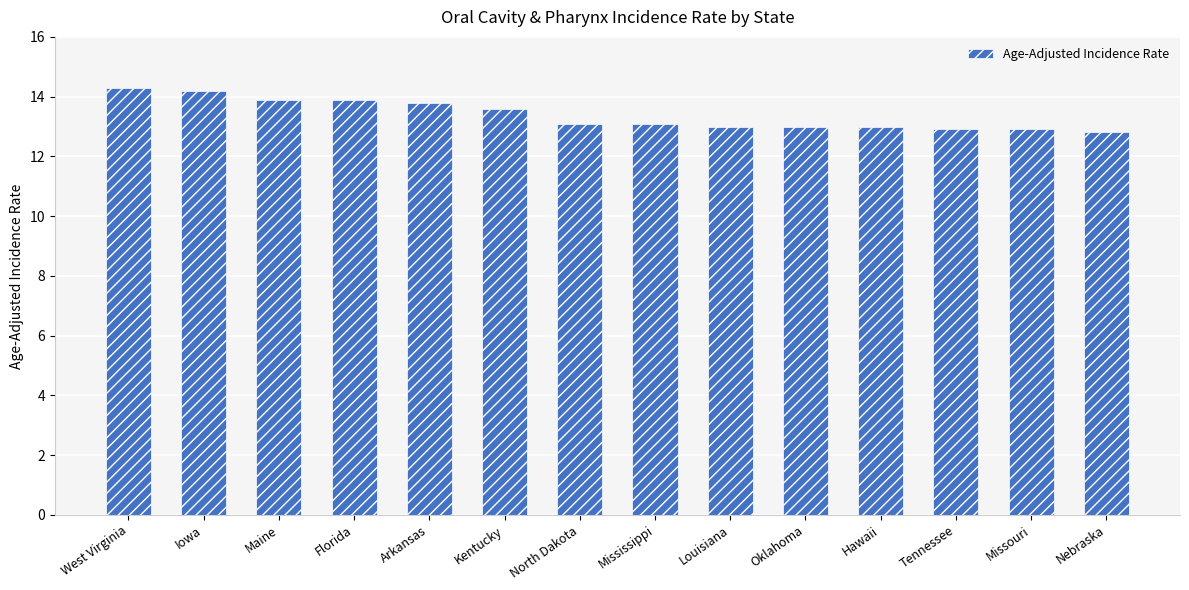

What is the minimum value shown in the chart?

12.8